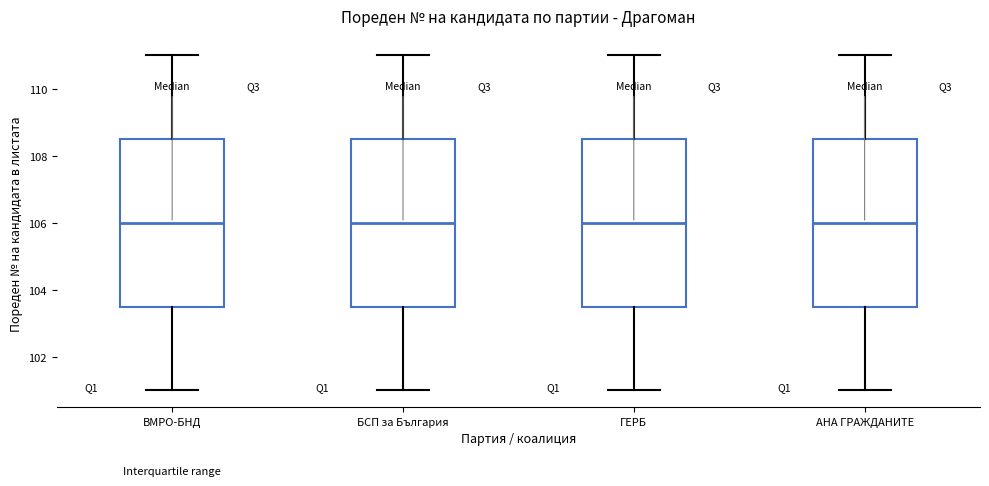

Reading left to right, transcribe this box plot: for each box, give where its median line is, the range the box spans, and where its two whiskers end, as read against the y-axis. The values are not printed on the chart, so give them approximately, as read against the axis.

ВМРО-БНД: median 106.0, box 103.6 to 108.6, whiskers 101.0 to 111.0
БСП за България: median 106.0, box 103.6 to 108.6, whiskers 101.0 to 111.0
ГЕРБ: median 106.0, box 103.6 to 108.6, whiskers 101.0 to 111.0
АНА ГРАЖДАНИТЕ: median 106.0, box 103.6 to 108.6, whiskers 101.0 to 111.0